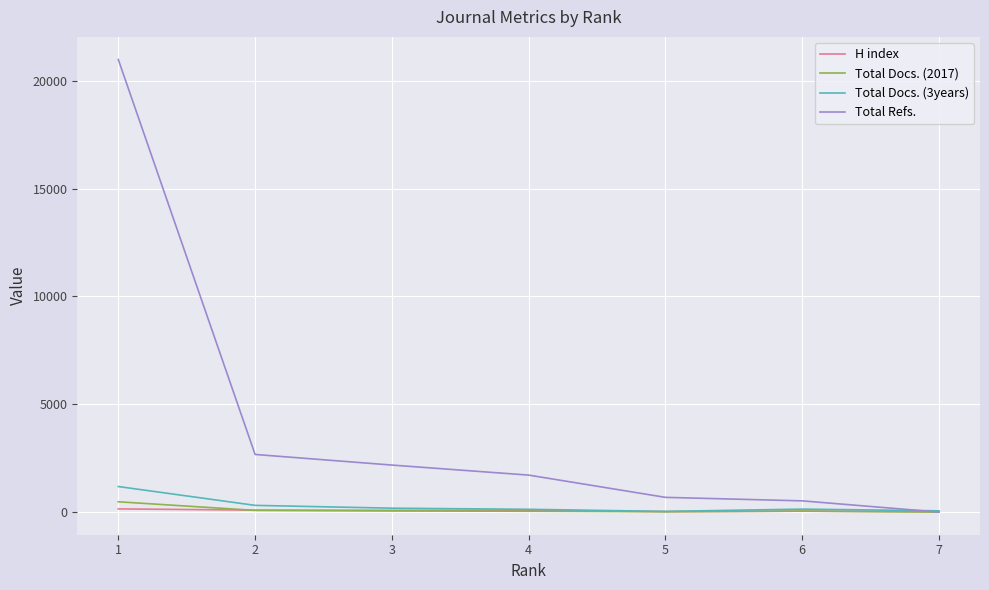

What is the spread (max minus min) of values at 5?

665